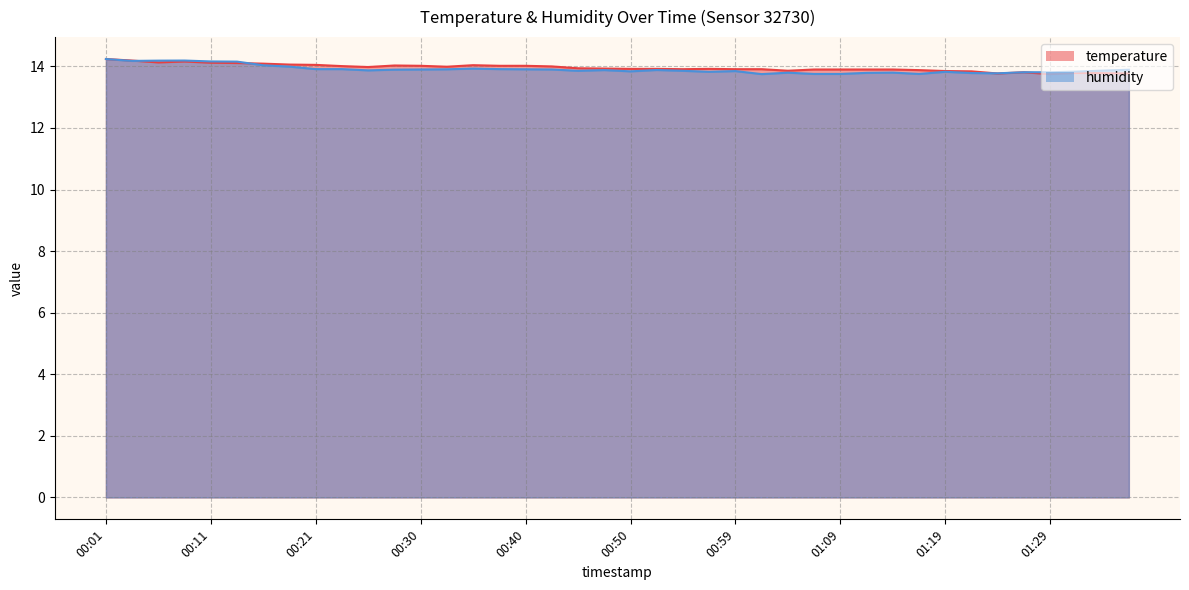

What are all the series names shown in the legend?

temperature, humidity